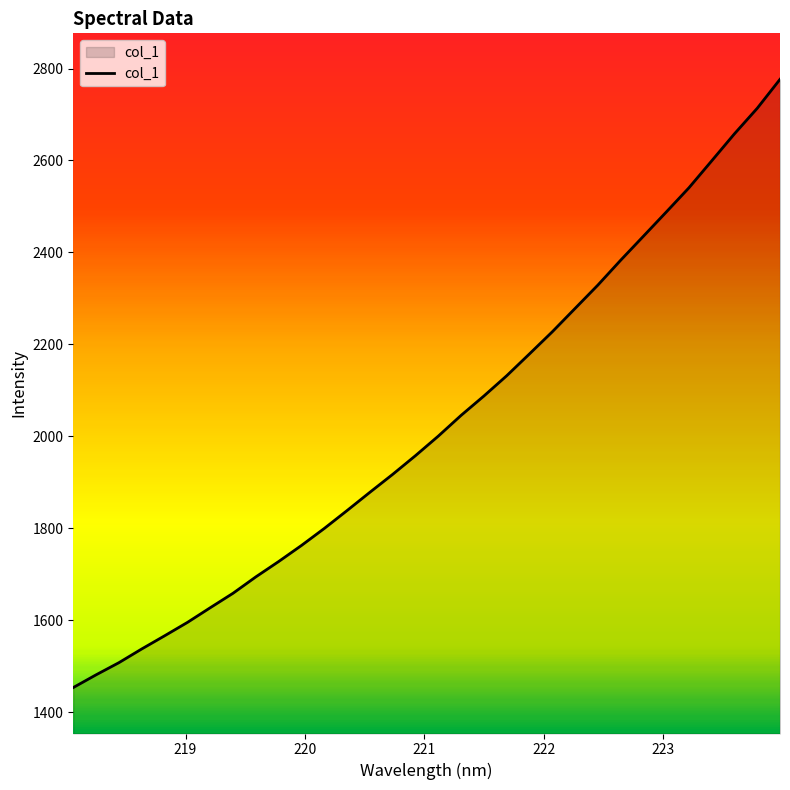

What is the minimum value shown in the chart?

1453.4